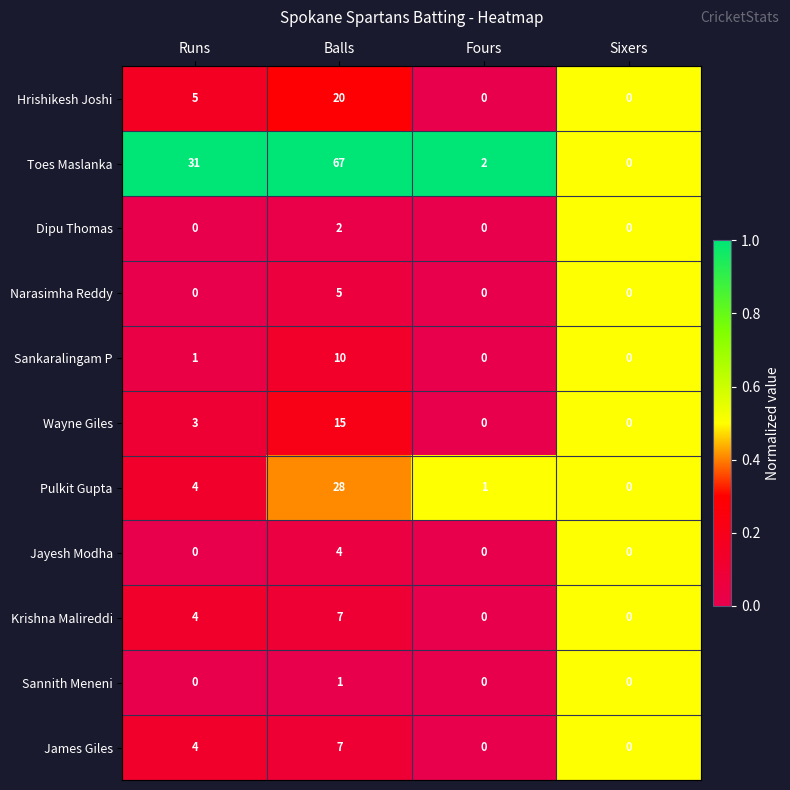

Is the value of Wayne Giles at Sixers greater than the value of Narasimha Reddy at Balls?

No